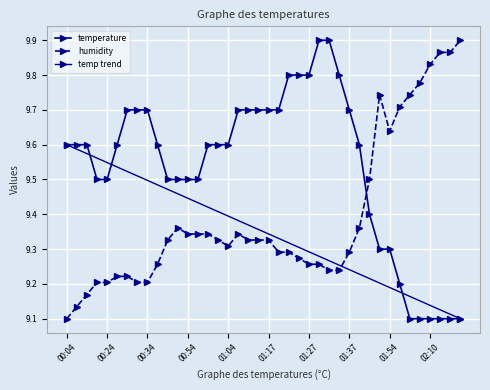

At which category does humidity reach its first local valley?

01:04